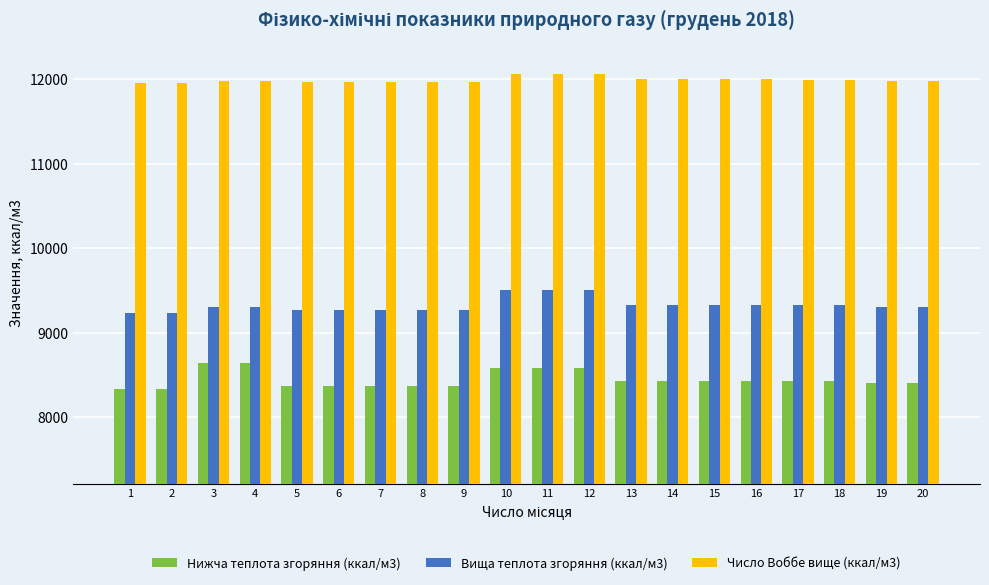

What is the difference between the second highest and second lowest values in the Нижча теплота згоряння (ккал/м3) series?

313.6